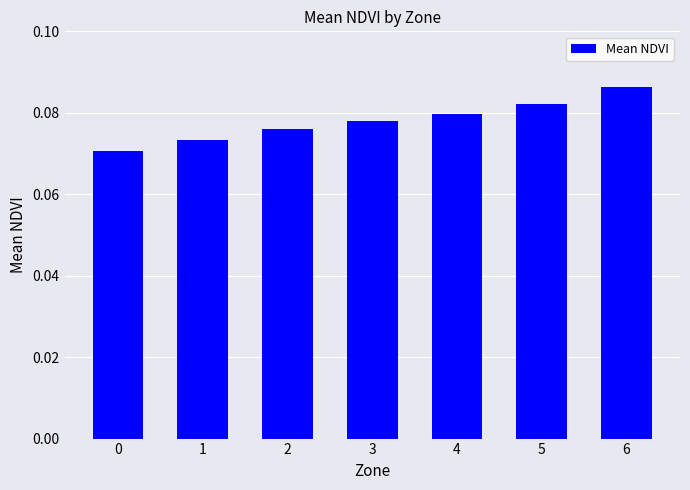

At which category does the chart reach its peak across all series?

6